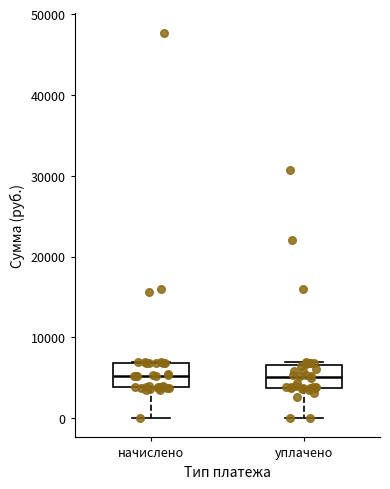

Reading left to right, transcribe this box plot: for each box, give where its median line is, the range the box spans, and where its two whiskers end, as read against the y-axis. The values are not printed on the chart, so give them approximately, as read against the axis.

начислено: median 5000, box 4000 to 7000, whiskers 0 to 7000
уплачено: median 5000, box 4000 to 7000, whiskers 0 to 7000 (just above the box's upper edge)